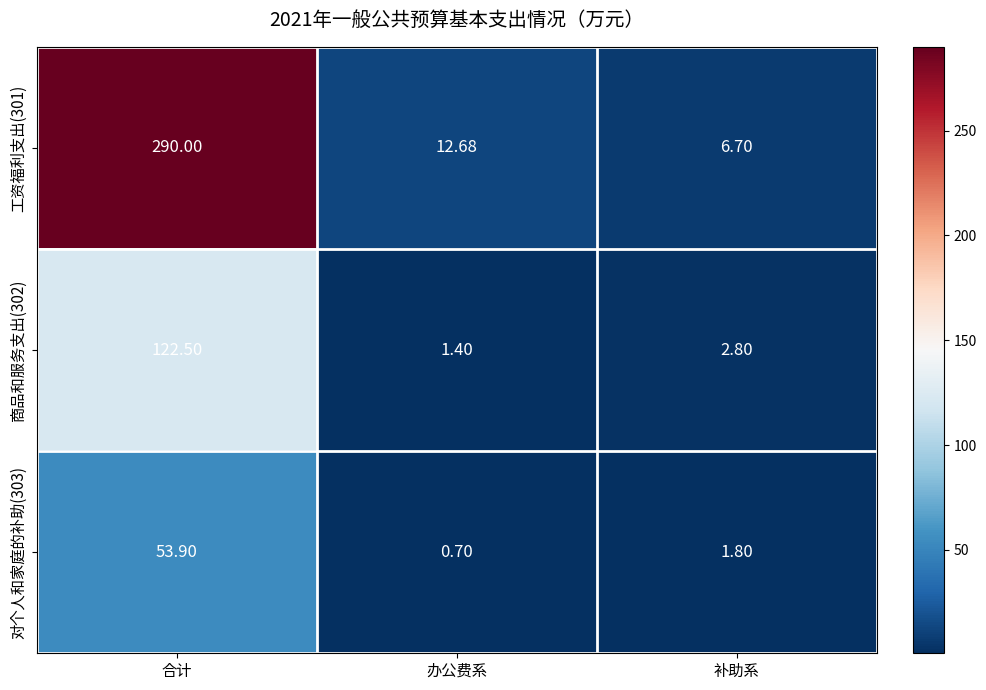

At which category does the chart reach its peak across all series?

合计